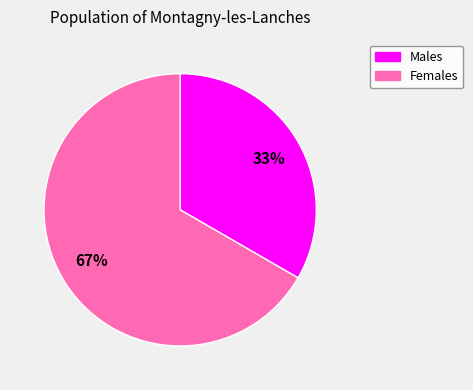

To the nearest percent, what is the average slice percentage?

50%